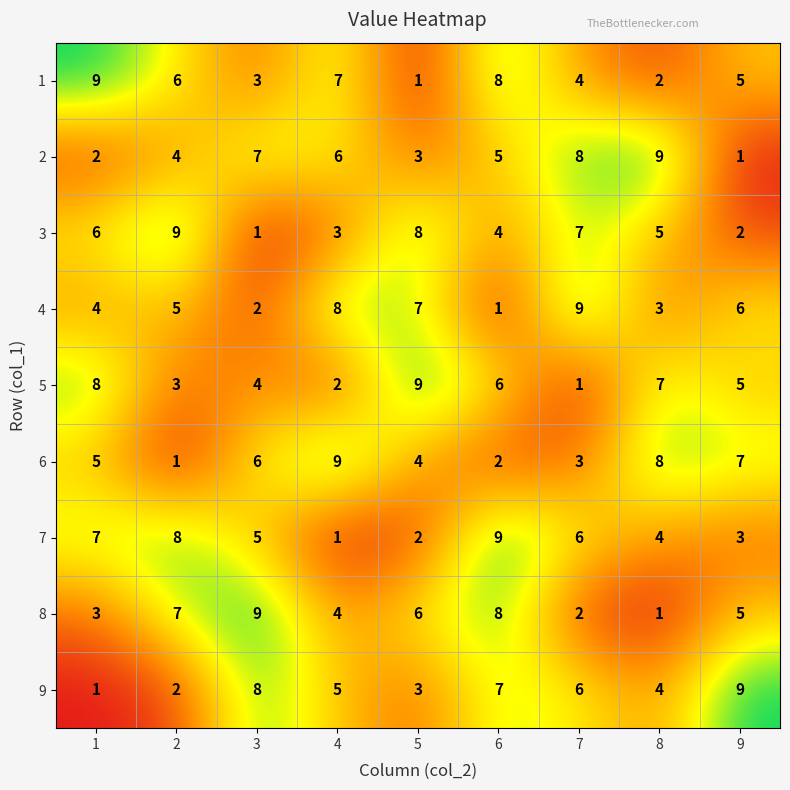

Is it true that 6 equals 4 at 5?

True